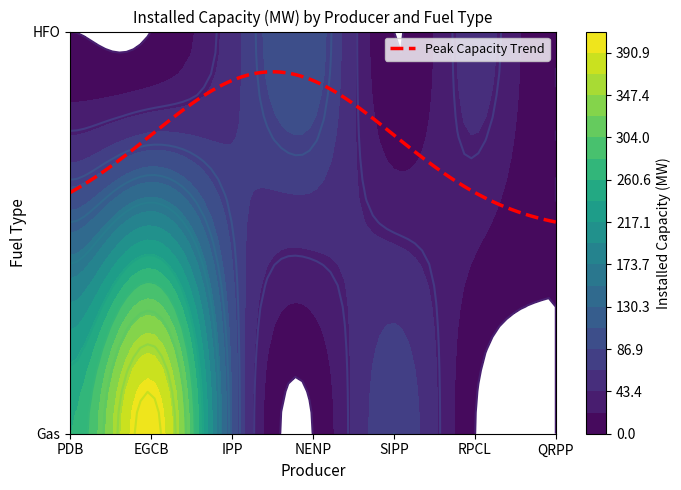

At Gas, list the series in order from largest to smallest.

EGCB, PDB, IPP, NENP, SIPP, RPCL, QRPP